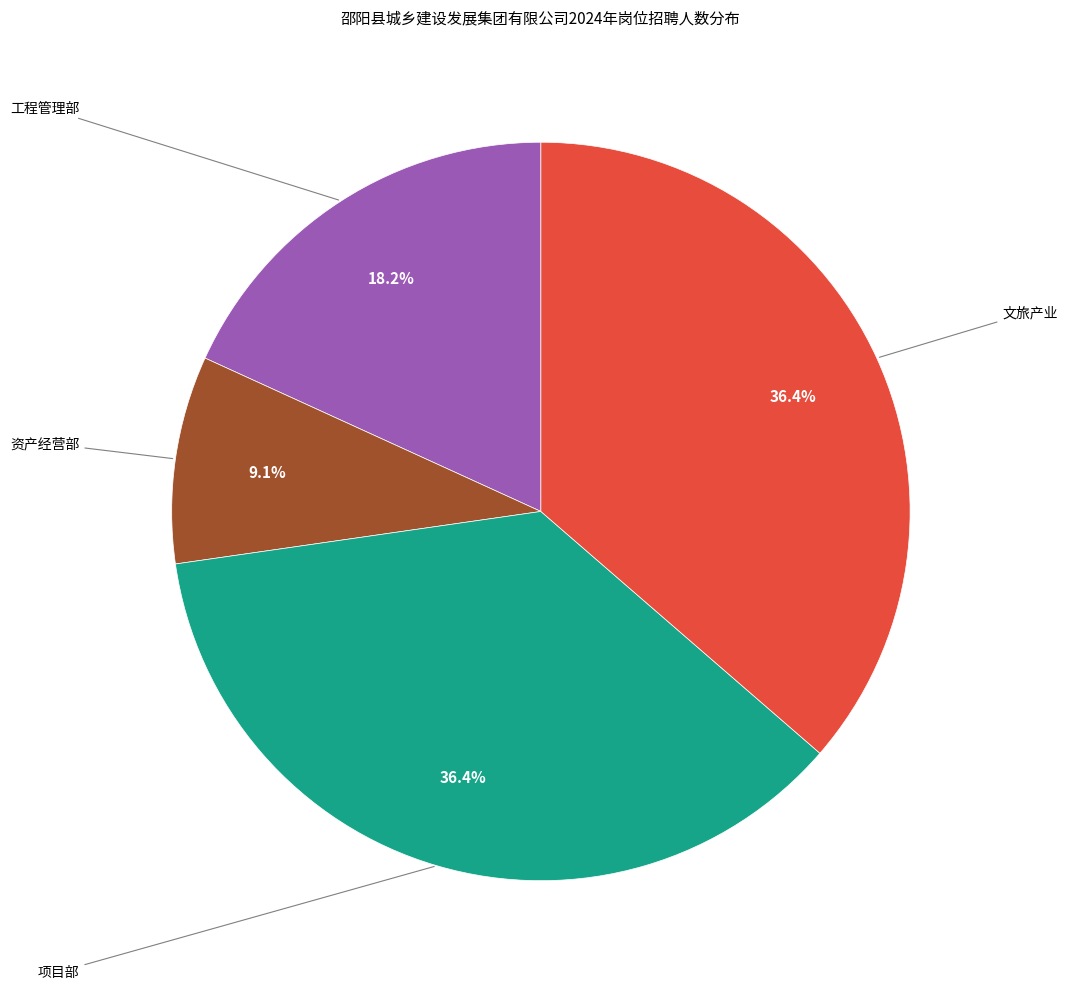

Is there a majority slice in this chart?

No